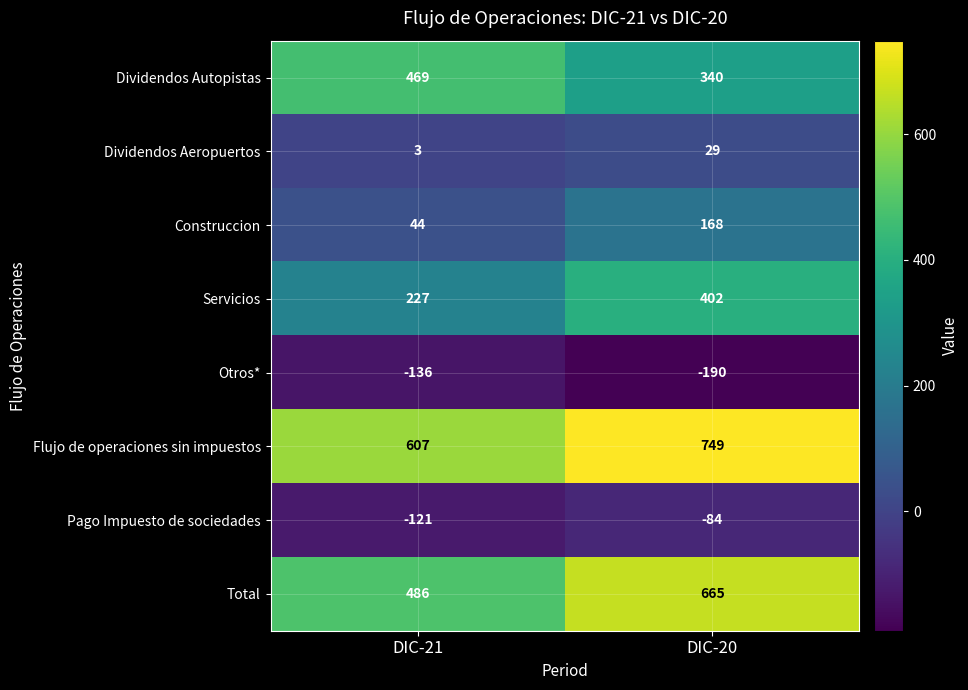

What is the difference between the highest and lowest values at DIC-21?

743